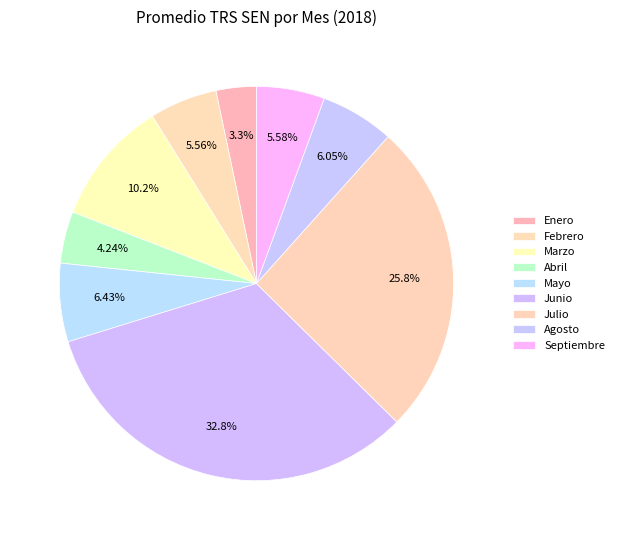

Between Mayo and Julio, which is larger?

Julio